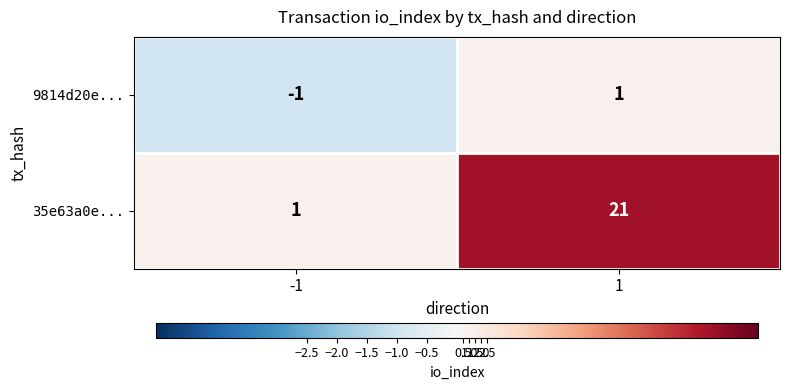

True or false: 9814d20e... has a value of 0 at 1.

False